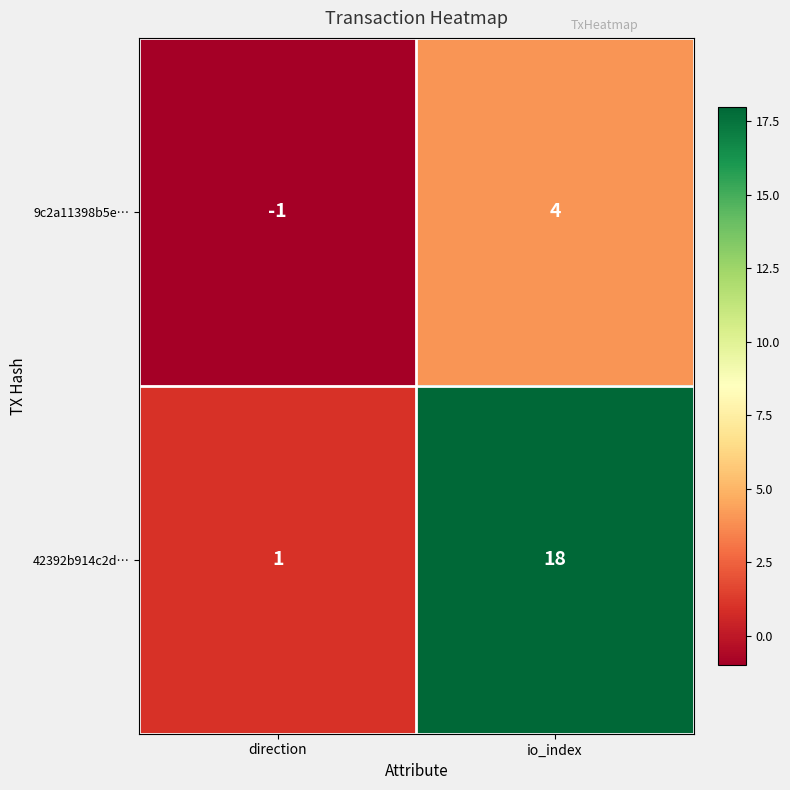

How many positive values does the 9c2a11398b5e… series have?

1